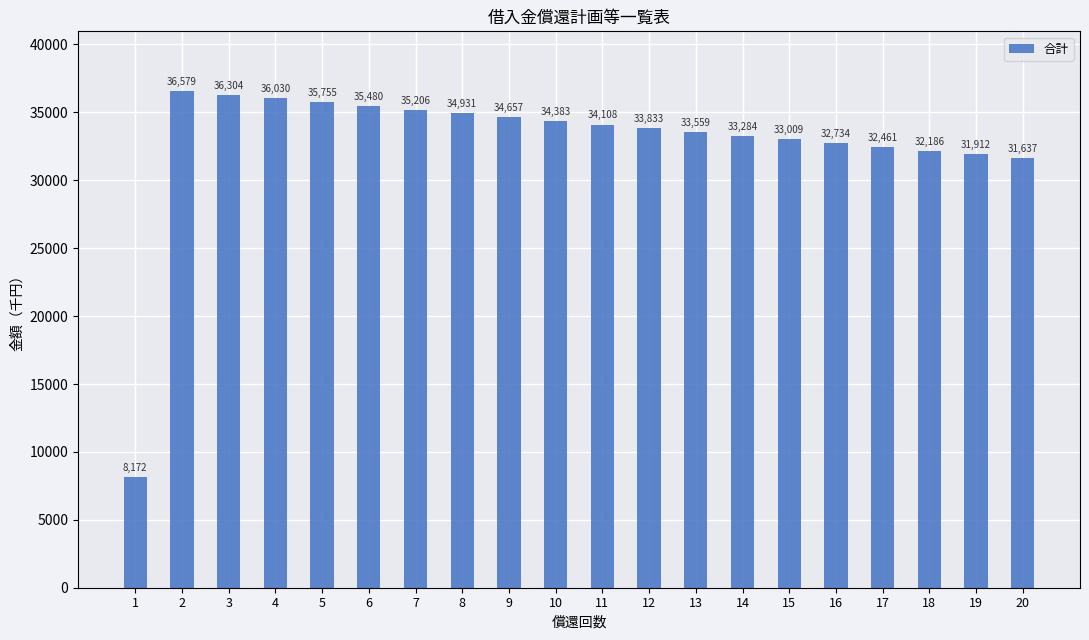

What is the greatest value displayed?

36579